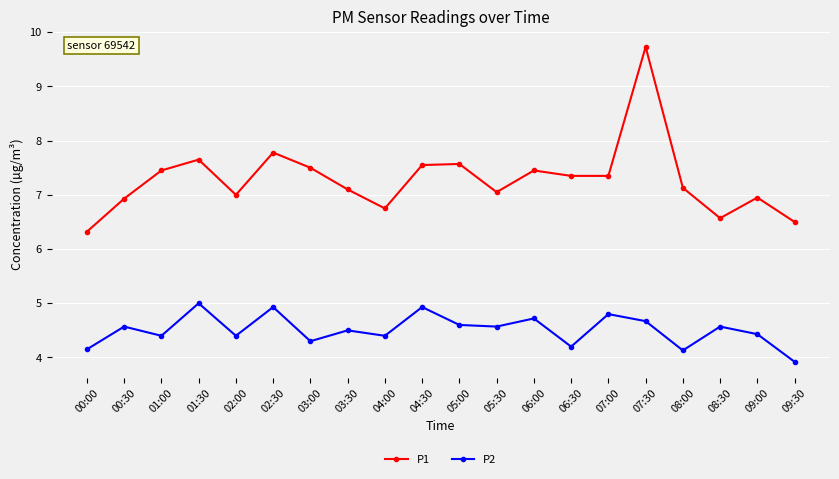

Which label corresponds to the largest value in the chart?

07:30